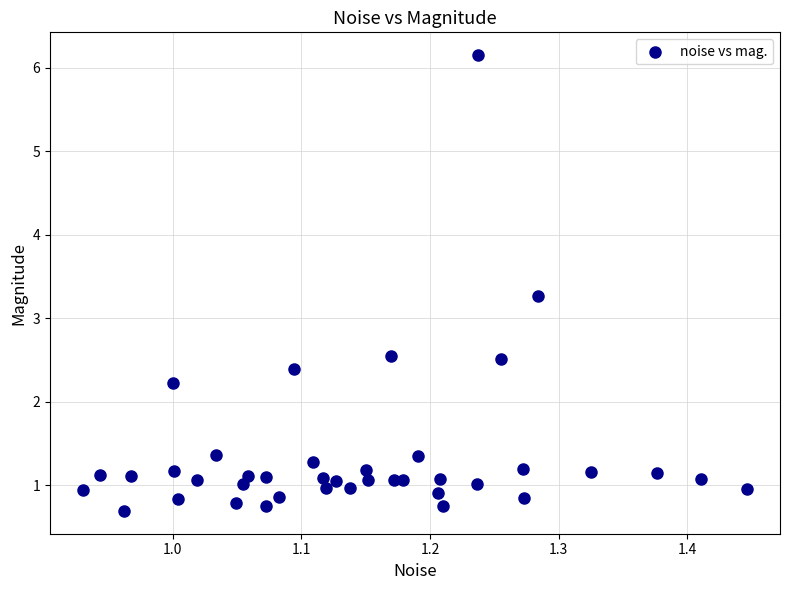

What Y value in the scatter plot is closest to 3?

3.3